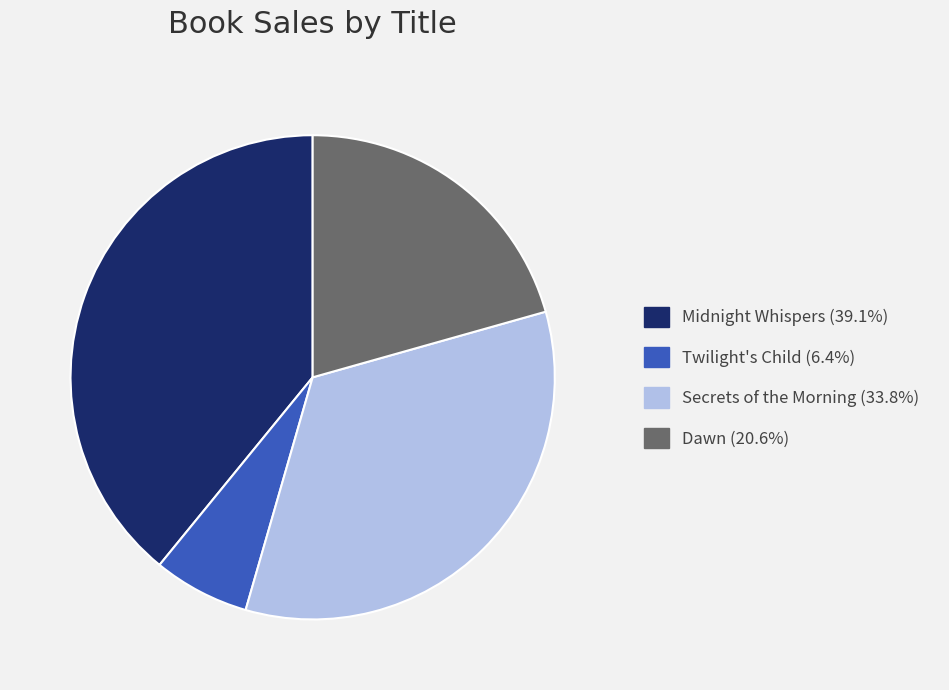

Rank the categories by value from lowest to highest.

Twilight's Child, Dawn, Secrets of the Morning, Midnight Whispers